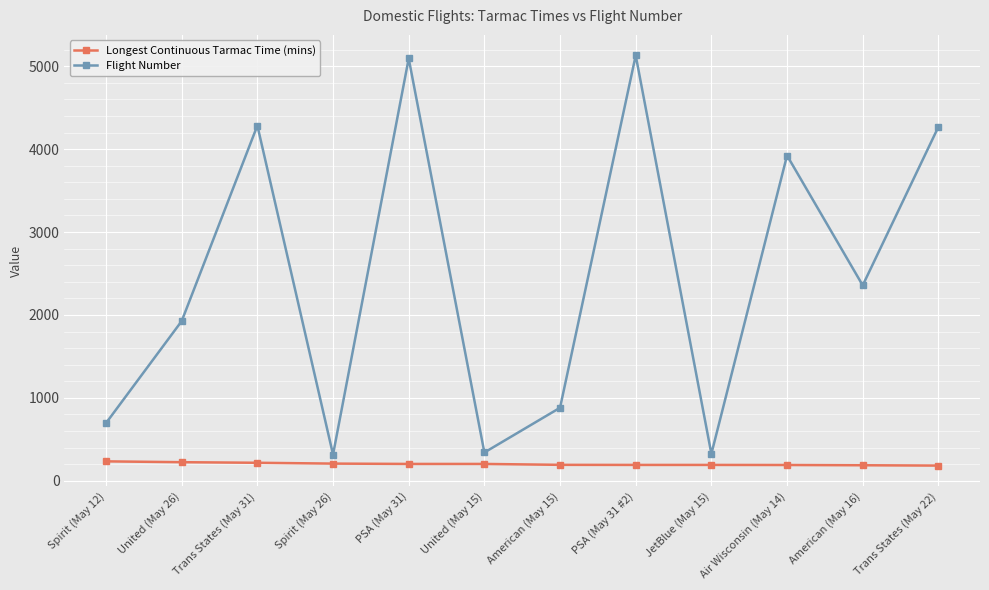

True or false: Longest Continuous Tarmac Time (mins) has a value of 191 at American (May 15).

True